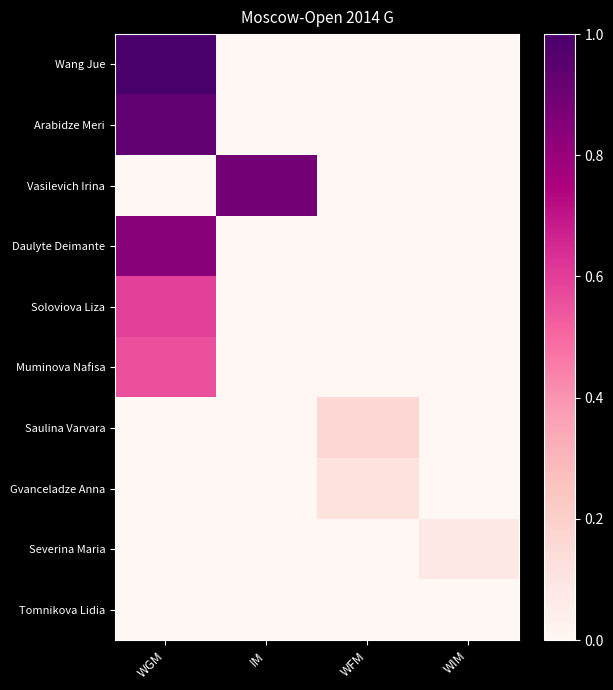

Reading left to right, transcribe all the data shown in this chart.

Wang Jue: WGM=1.0	IM=0.0	WFM=0.0	WIM=0.0
Arabidze Meri: WGM=0.9	IM=0.0	WFM=0.0	WIM=0.0
Vasilevich Irina: WGM=0.0	IM=0.9	WFM=0.0	WIM=0.0
Daulyte Deimante: WGM=0.8	IM=0.0	WFM=0.0	WIM=0.0
Soloviova Liza: WGM=0.6	IM=0.0	WFM=0.0	WIM=0.0
Muminova Nafisa: WGM=0.6	IM=0.0	WFM=0.0	WIM=0.0
Saulina Varvara: WGM=0.0	IM=0.0	WFM=0.2	WIM=0.0
Gvanceladze Anna: WGM=0.0	IM=0.0	WFM=0.1	WIM=0.0
Severina Maria: WGM=0.0	IM=0.0	WFM=0.0	WIM=0.1
Tomnikova Lidia: WGM=0.0	IM=0.0	WFM=0.0	WIM=0.0